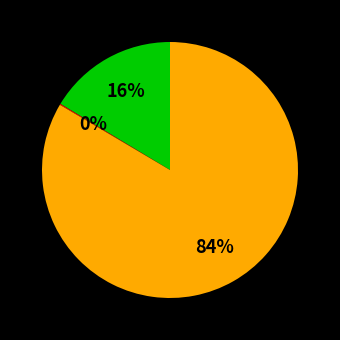

To the nearest percent, what is the average slice percentage?

33%